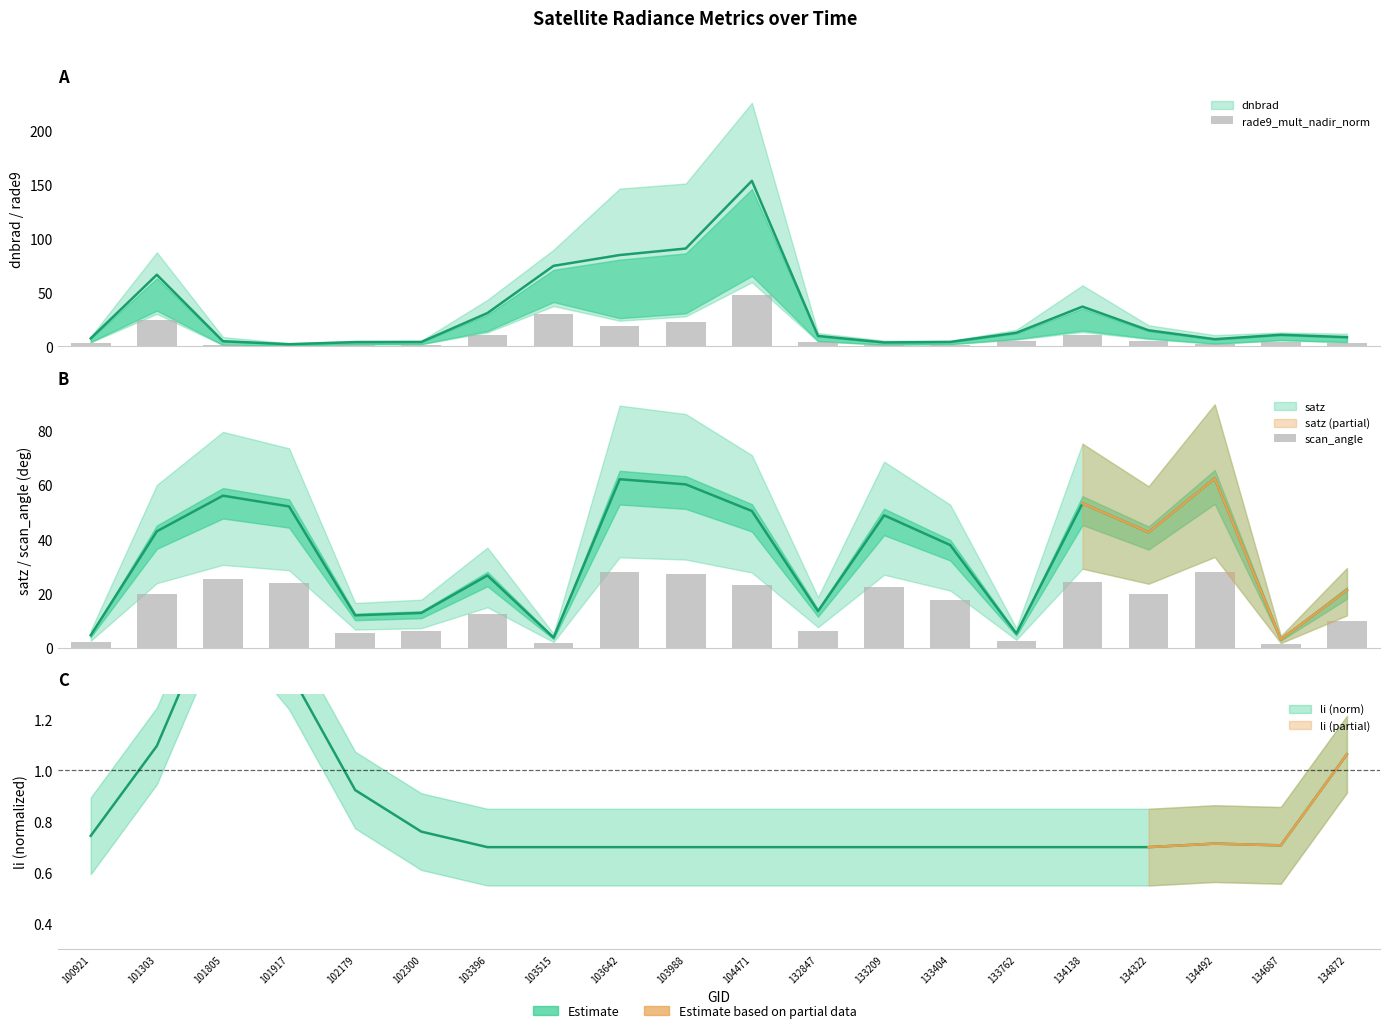

At which label does rade9_mult_nadir_norm reach its minimum?

101917